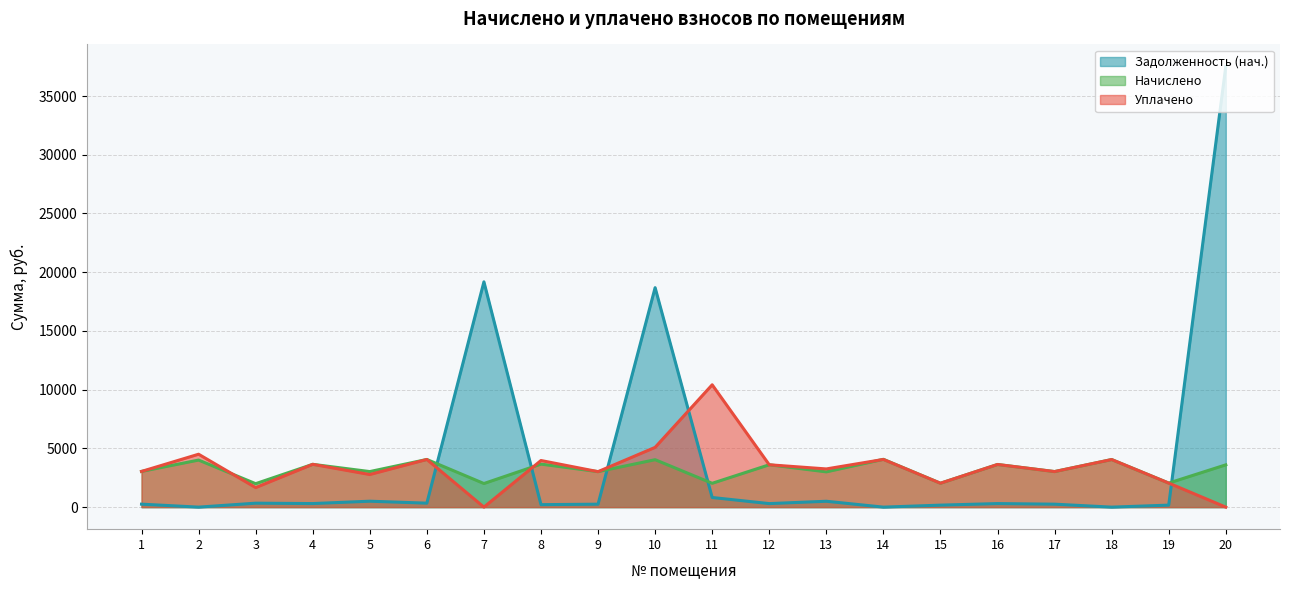

How many times do Задолженность (нач.) and Уплачено cross each other?

5